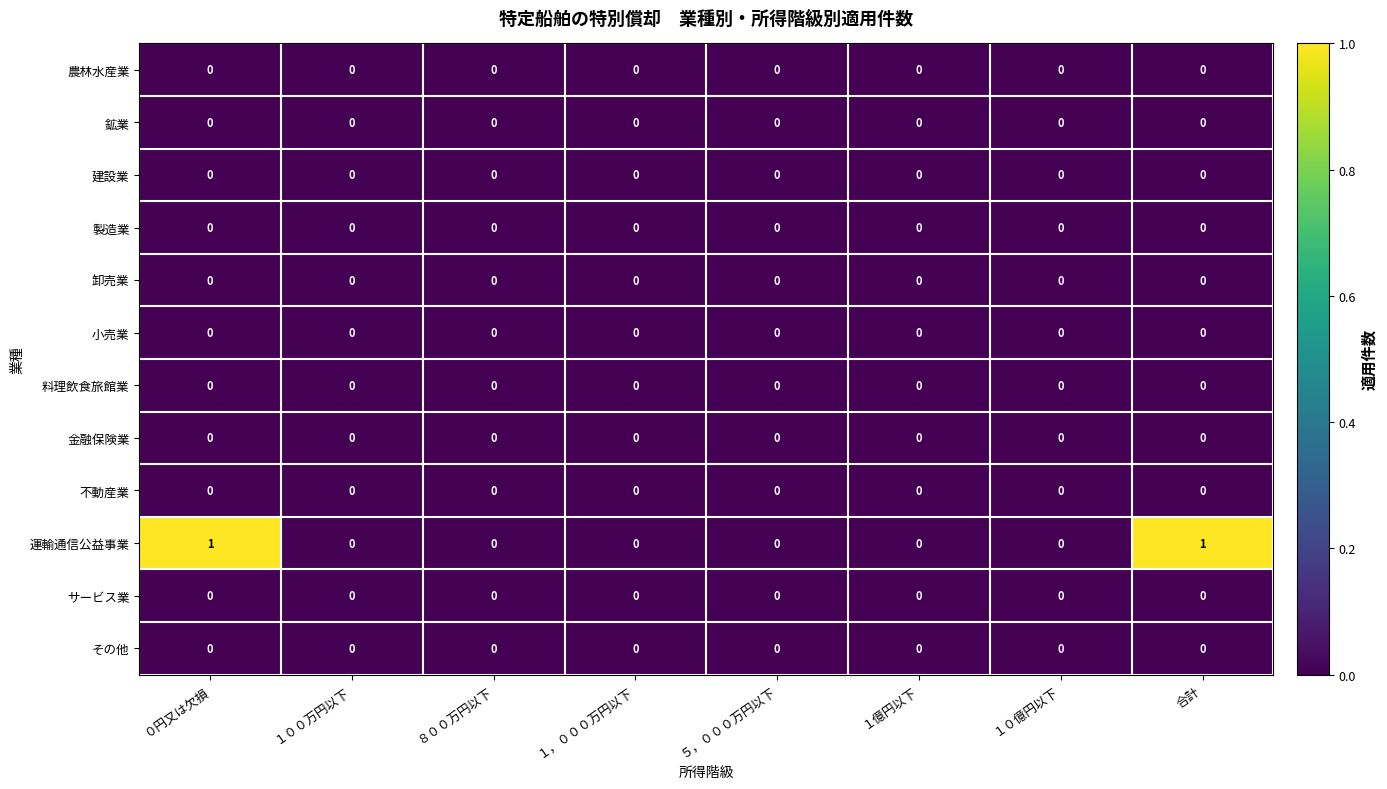

The 建設業 series shows 0 at １，０００万円以下. True or false?

True